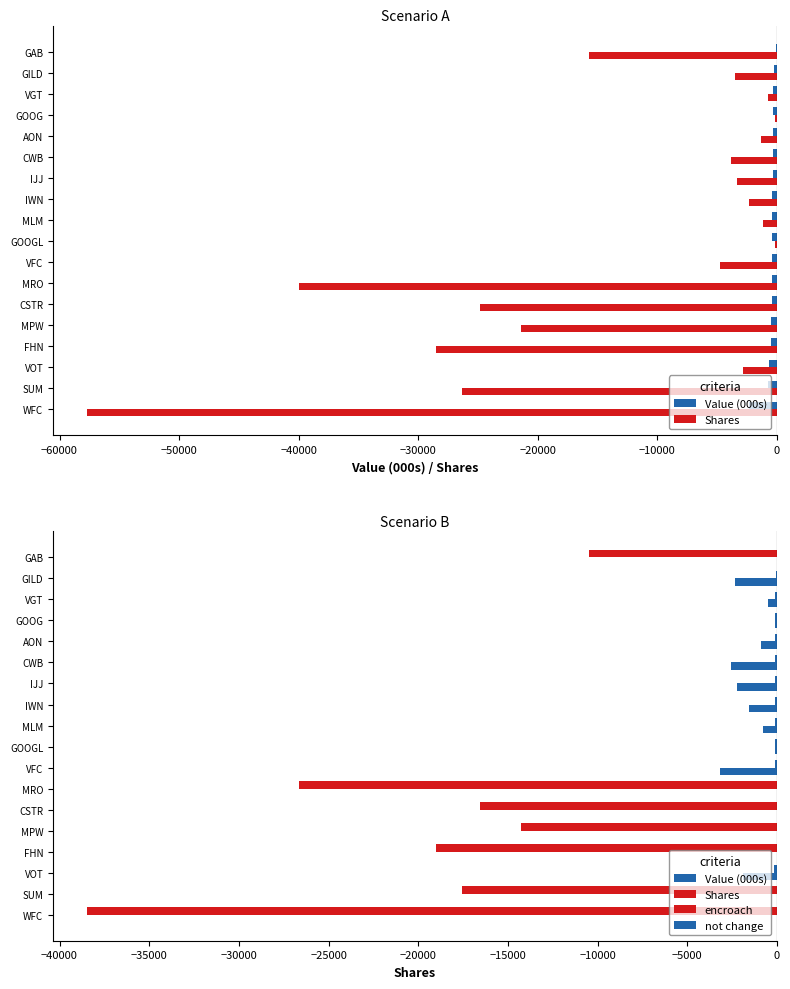

What are all the series names shown in the legend?

Value (000s), Shares, encroach, not change